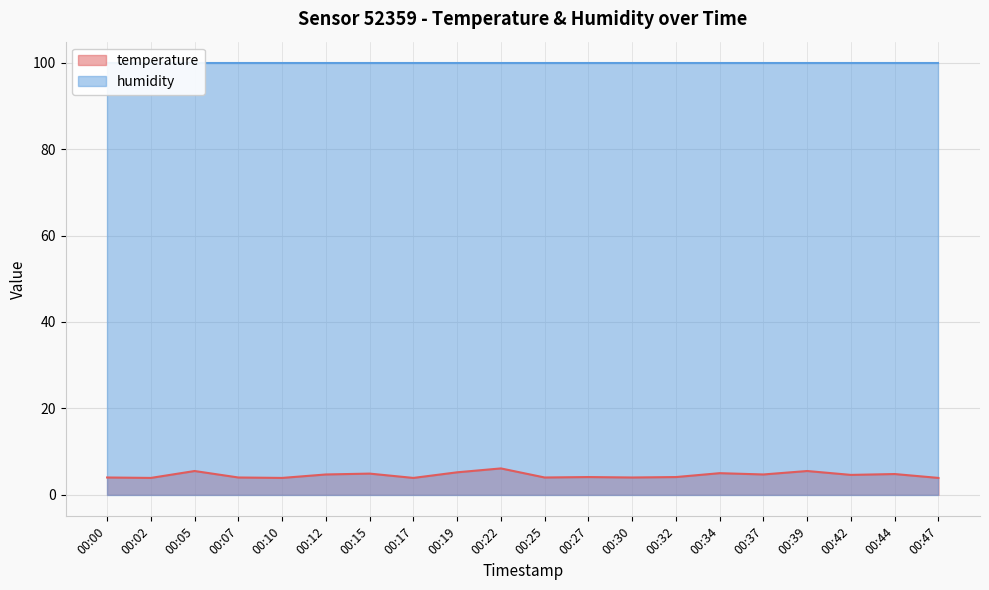

How many categories are shown in the chart?

20